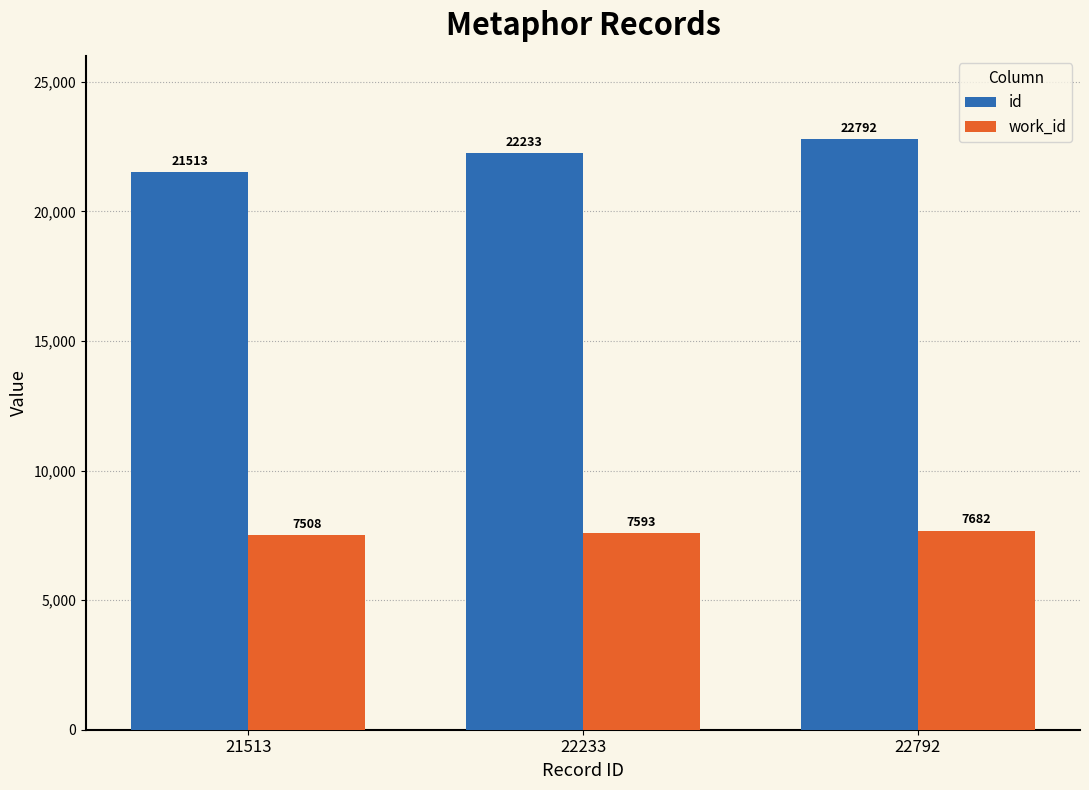

How many categories are shown in the chart?

3